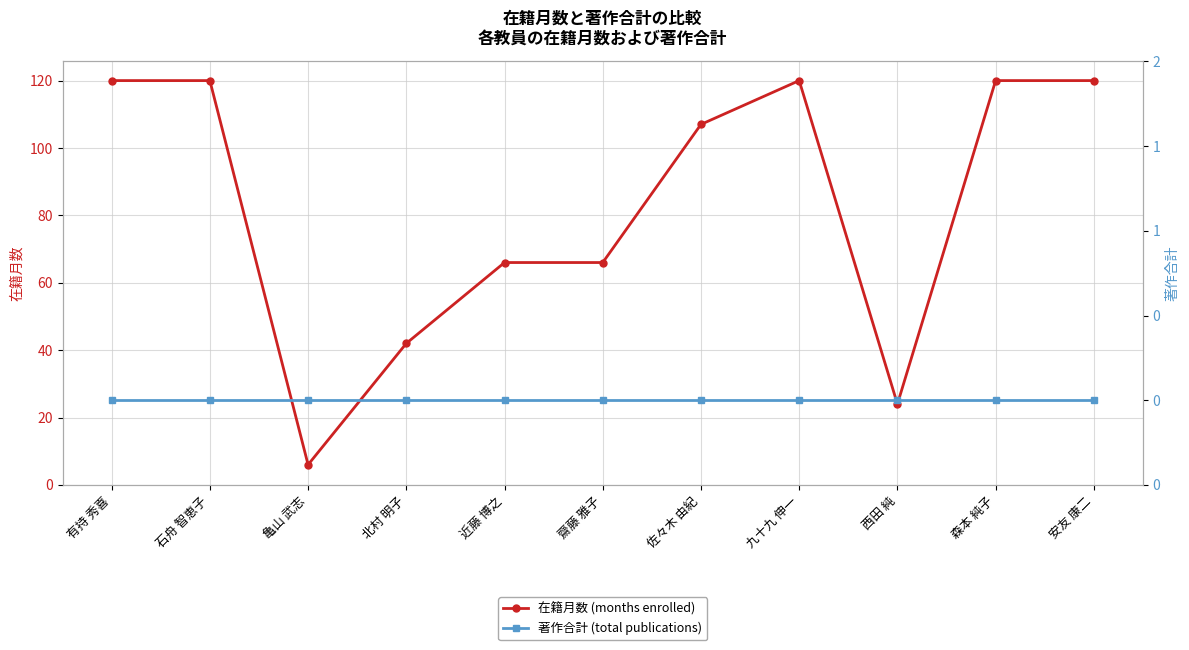

How many distinct data groups are displayed?

2